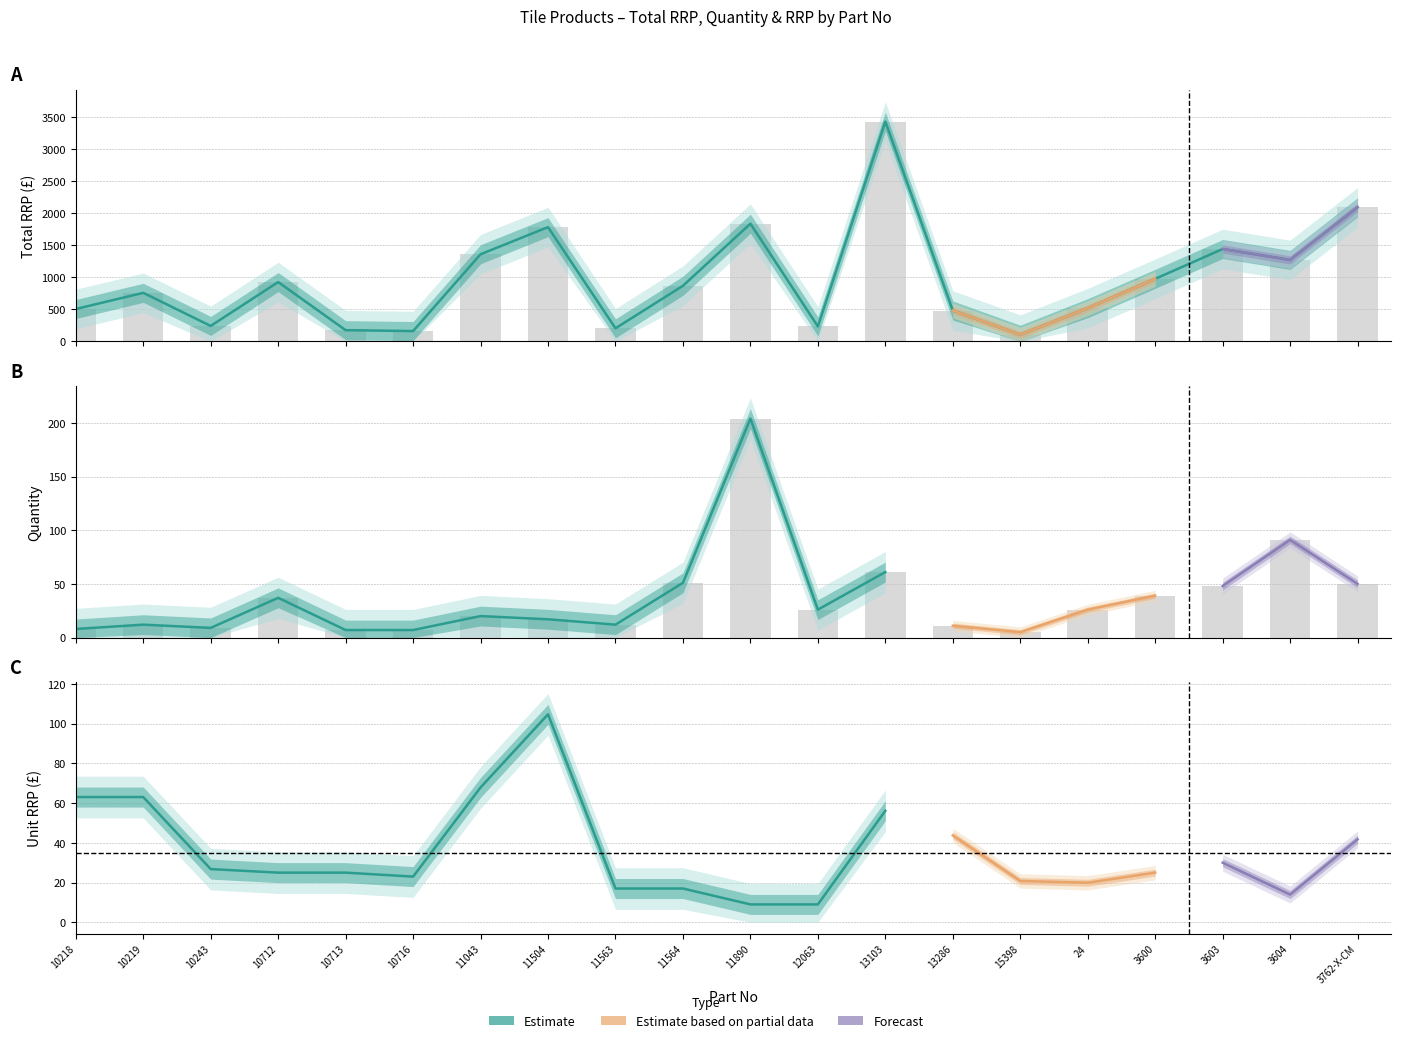

True or false: Total RRP has a value of 137.0 at 15398.

False